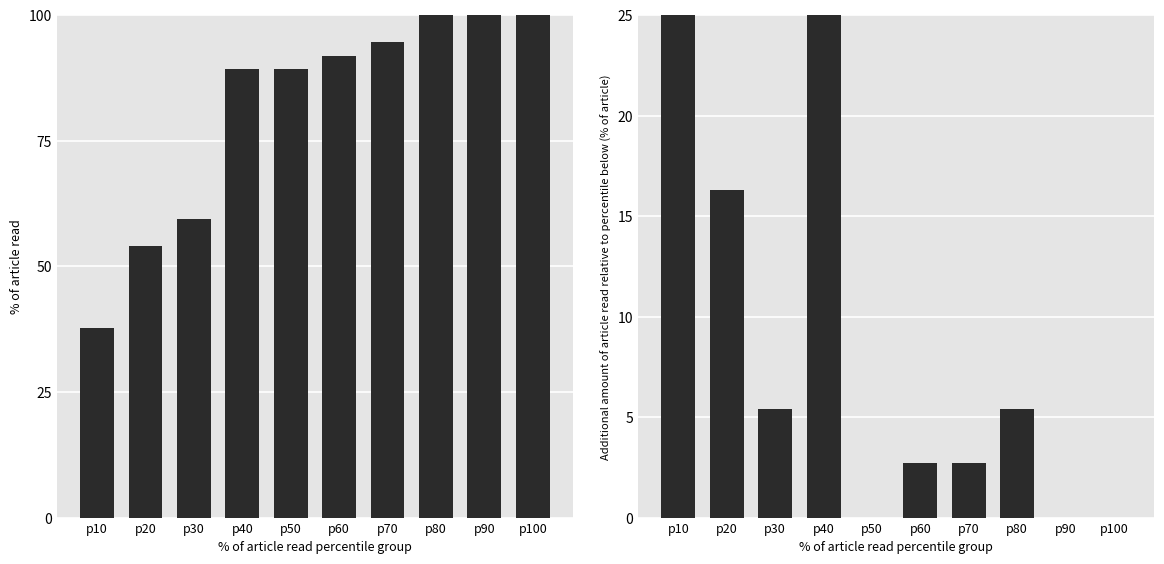

What are all the series names shown in the legend?

% of article read, Additional % of article read